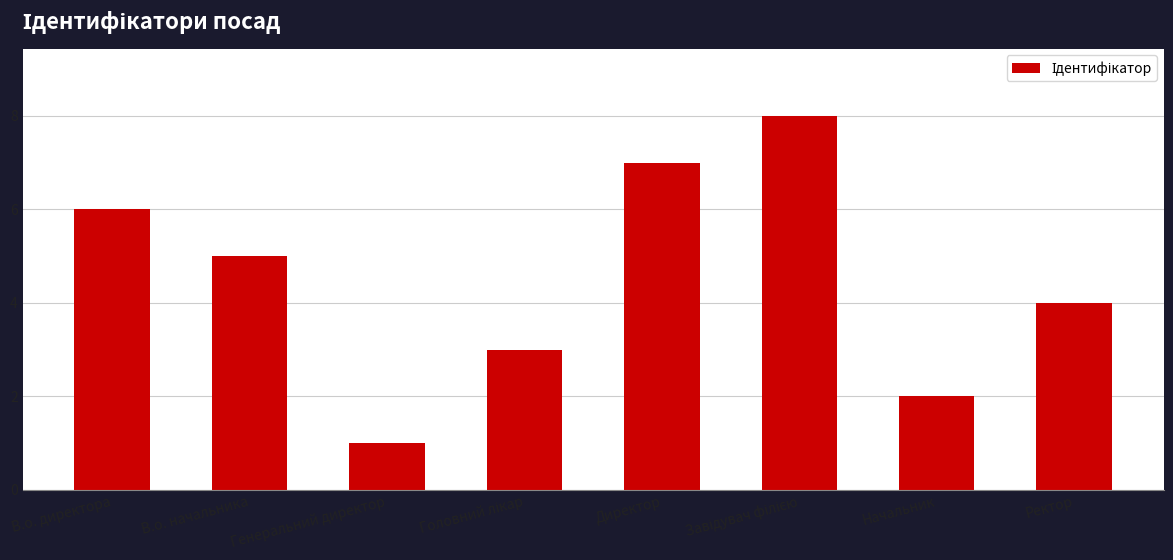

What is the label of the 8th bar from the right?

В.о. директора